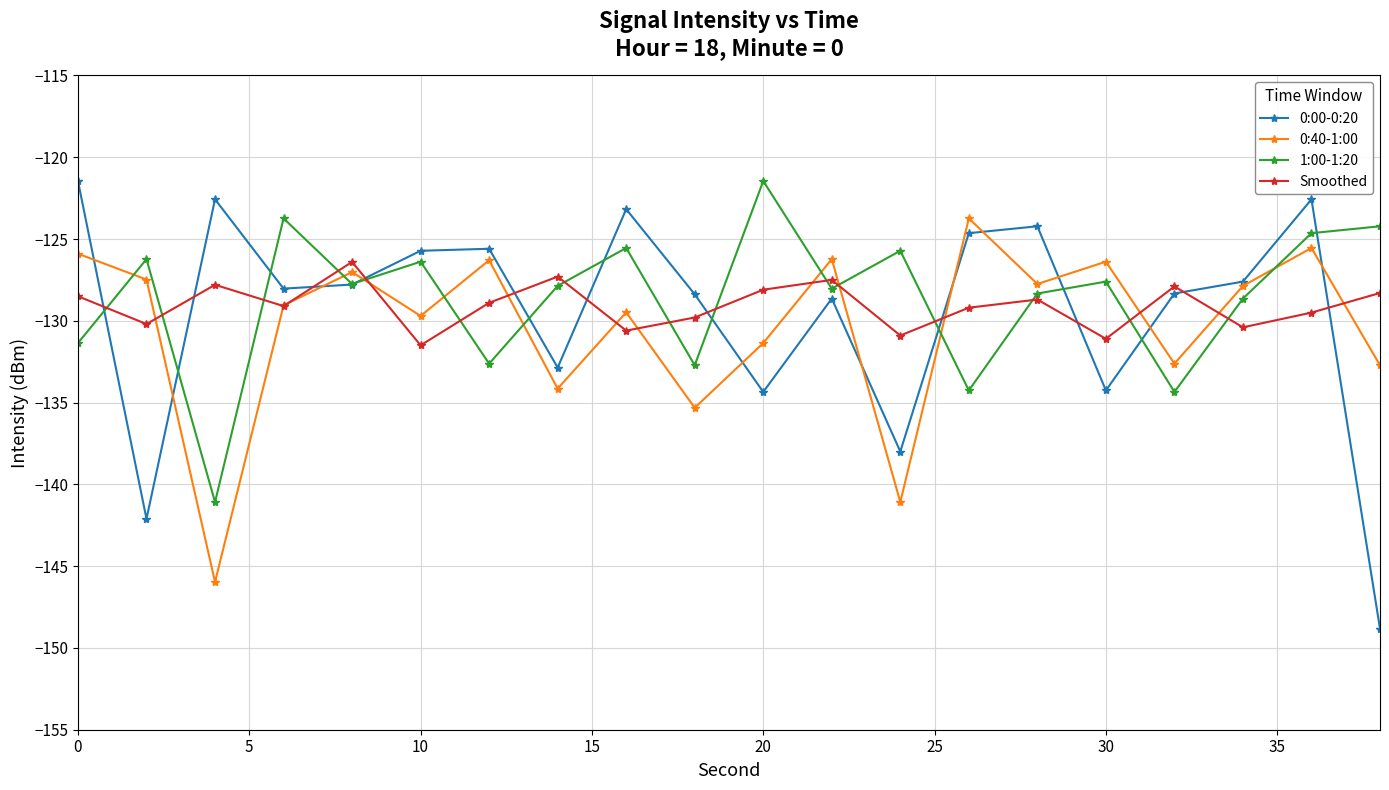

What is the value of the 1:00-1:20 point at the 14th from the left?

-134.3